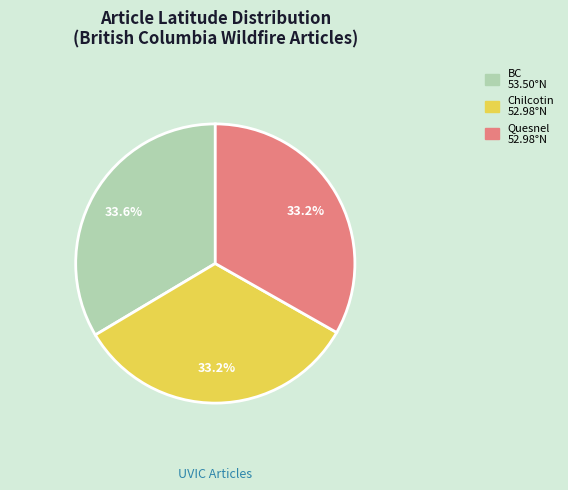

Does any single category account for the majority?

No